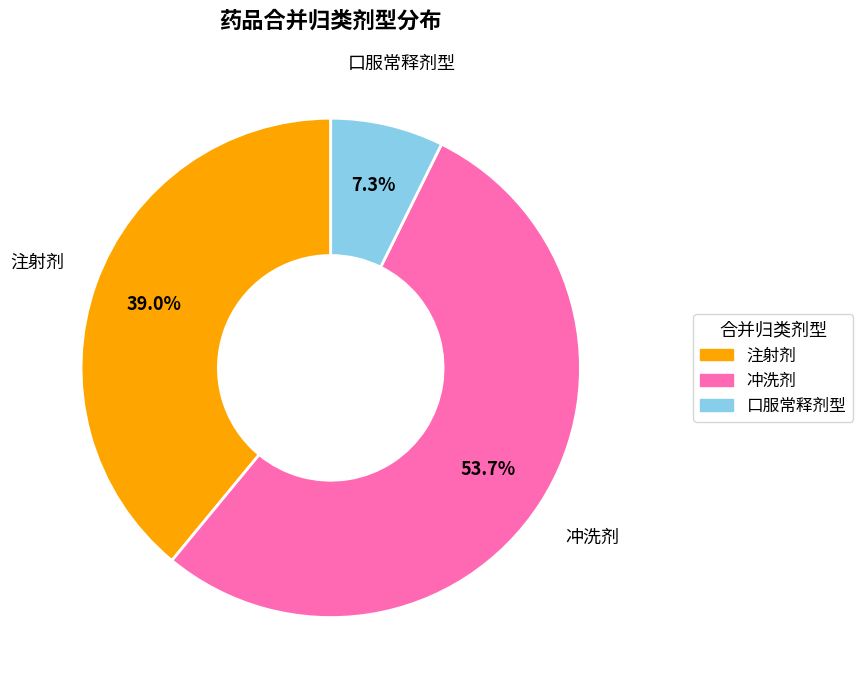

How many slices are in this pie chart?

3